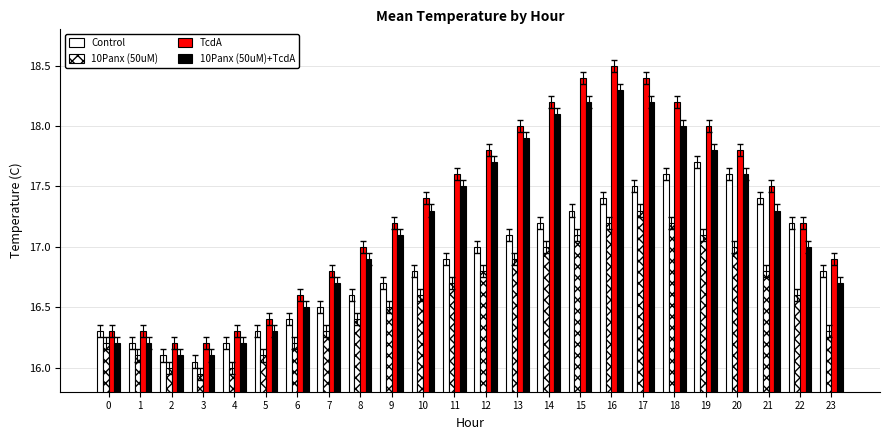

How many bars are there in total?

96